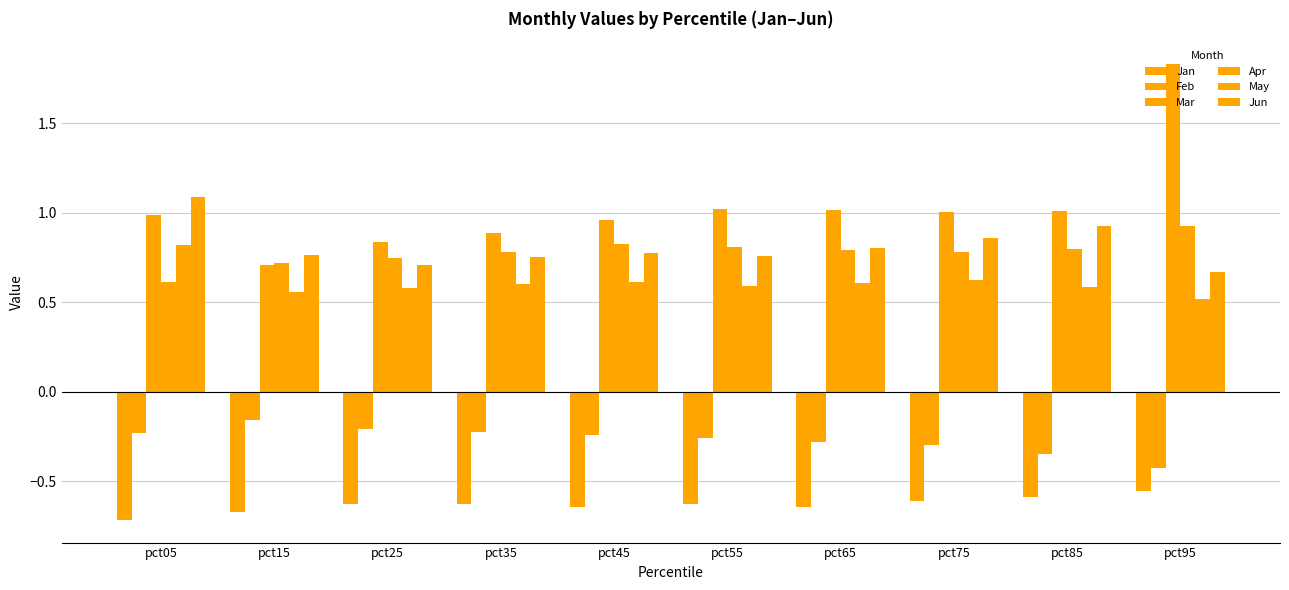

What value does the Mar series have at pct85?

1.0